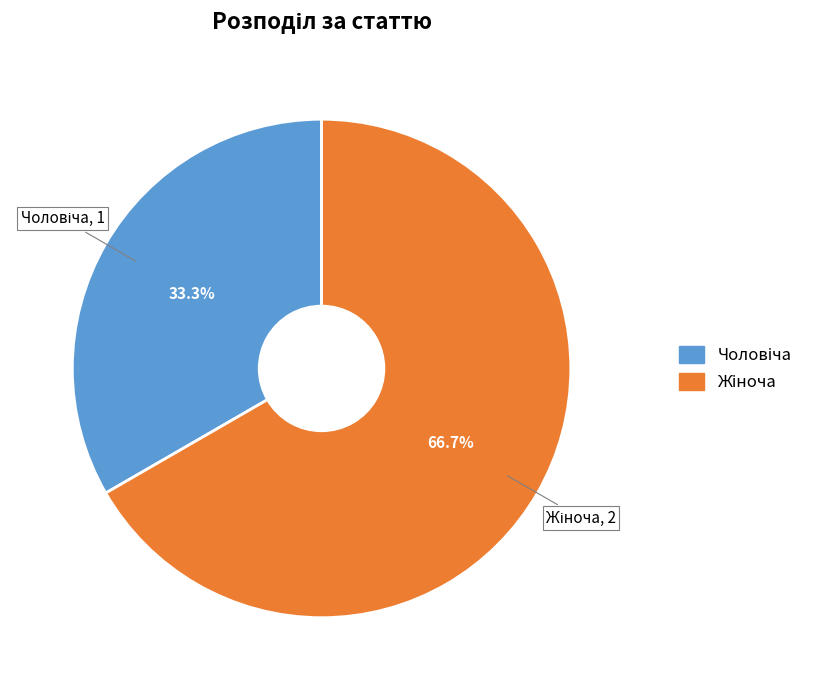

Is there a majority slice in this chart?

Yes